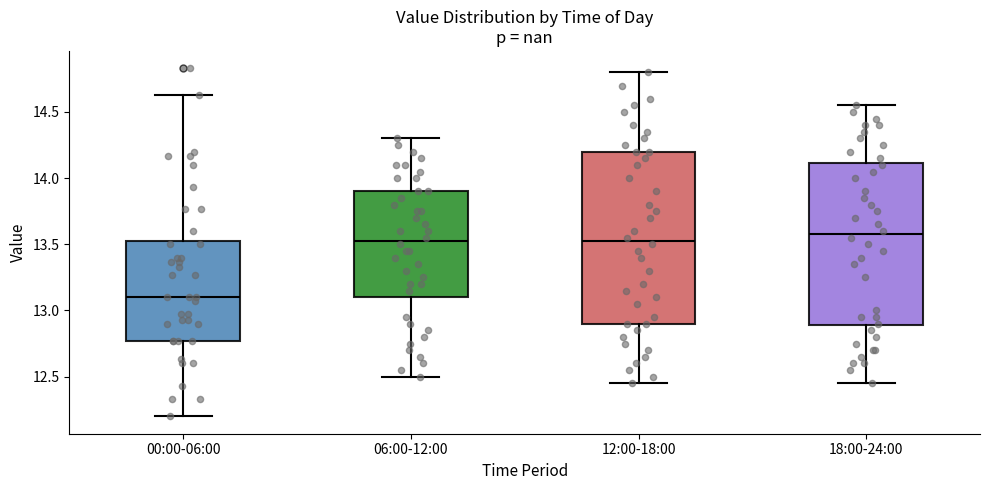

Where is the upper edge of the box for 00:00-06:00 on the y-axis? The values are not printed on the chart, so give them approximately, as read against the axis.

13.55